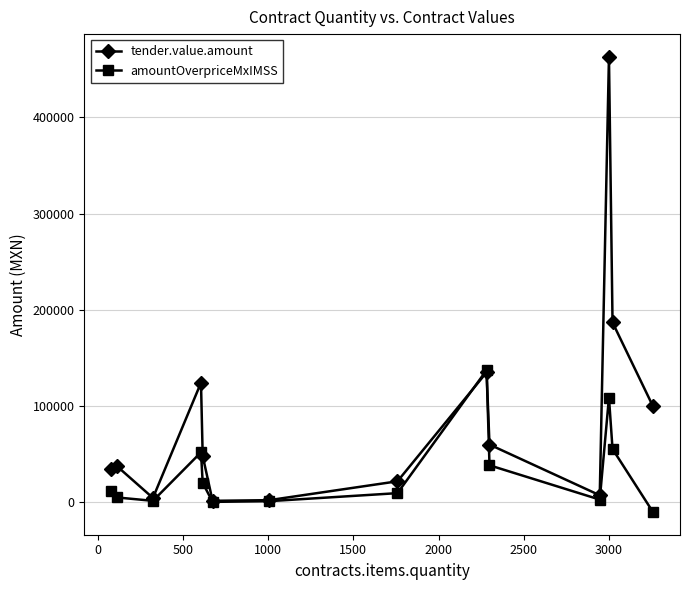

List the series in order of their overall mean, lowest first.

amountOverpriceMxIMSS, tender.value.amount